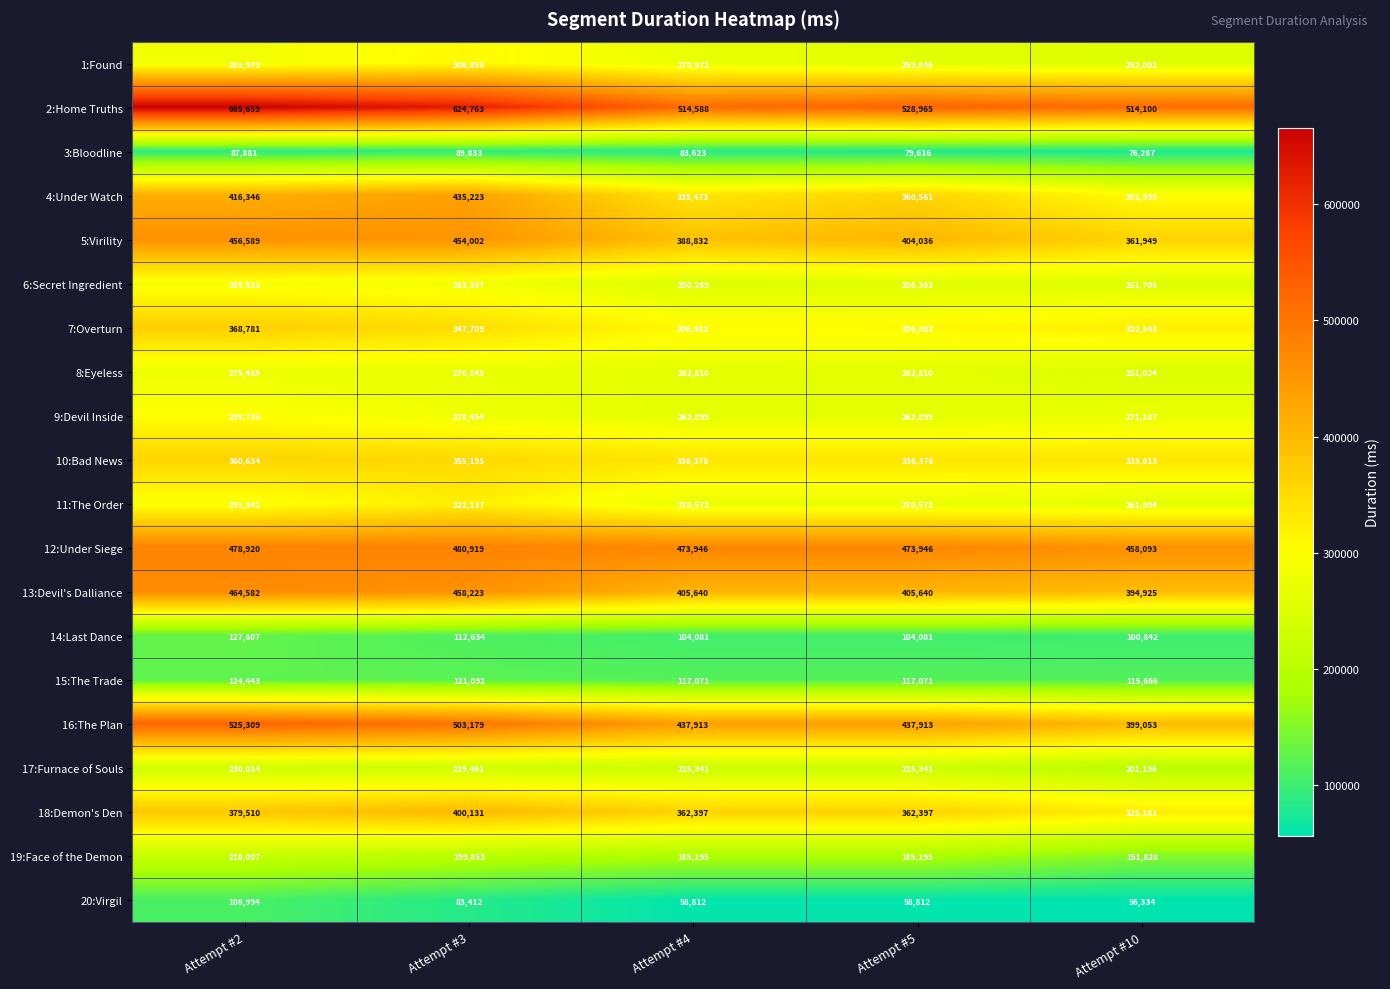

At which label does 8:Eyeless first exceed 262810?

Attempt #2